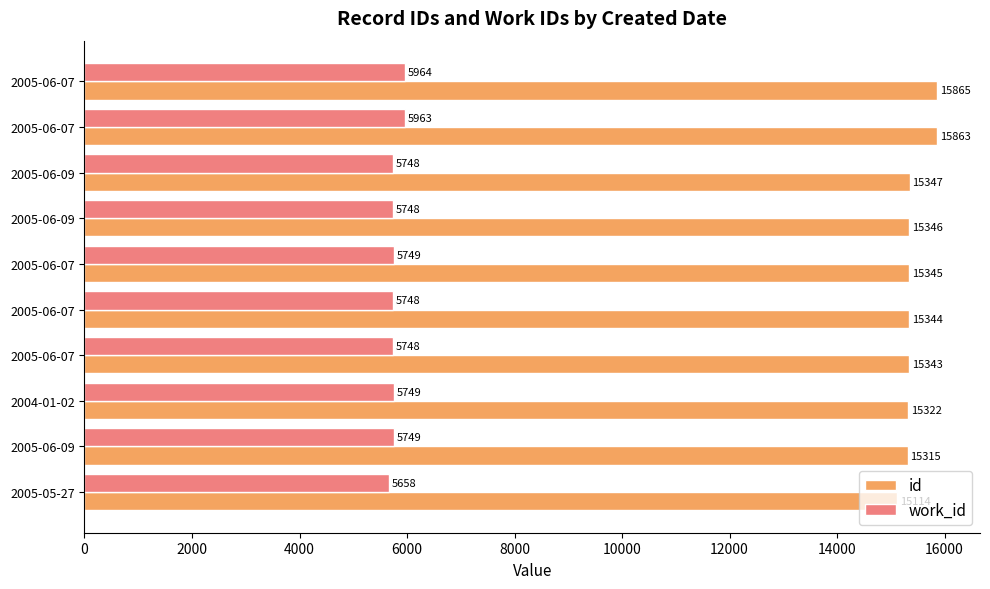

What is the difference between the second highest and minimum values in the id series?

749